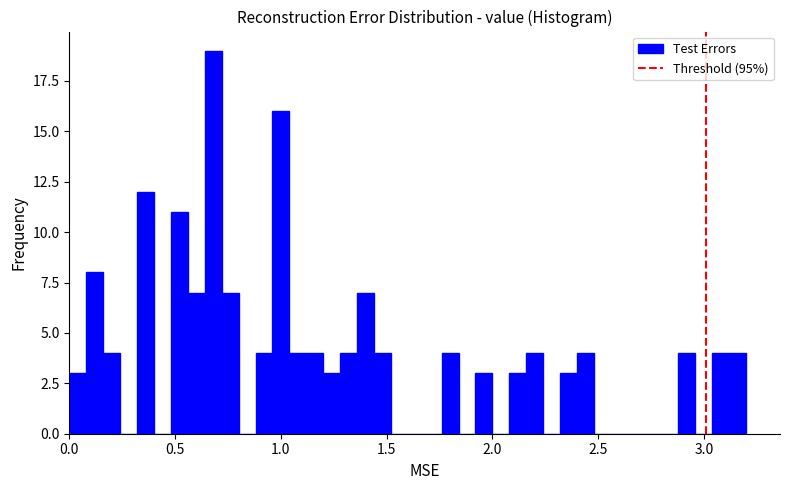

Around what value on the x-axis is the tallest bar? Give the approximate position of its centre, as read against the axis.

0.70